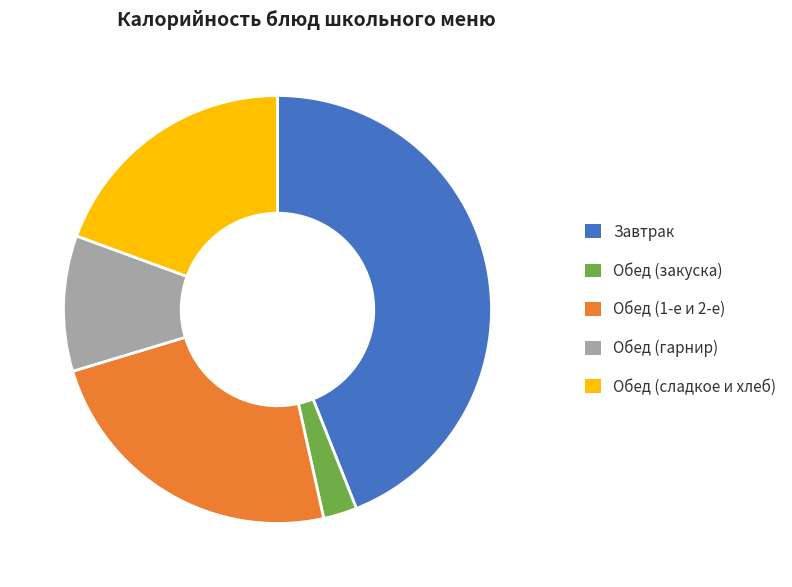

What is the smallest slice in the pie chart?

Обед (закуска)